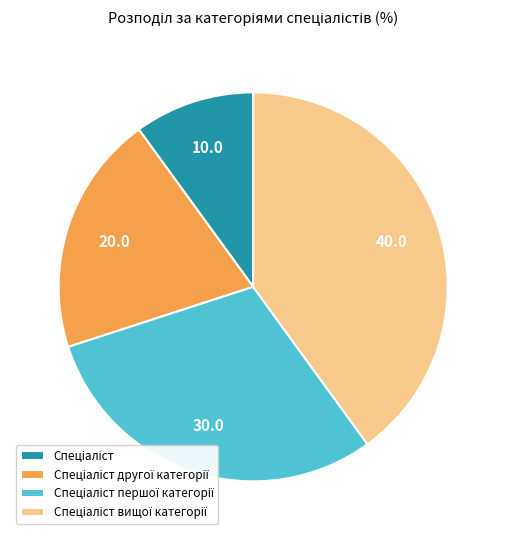

Does any single category account for the majority?

No